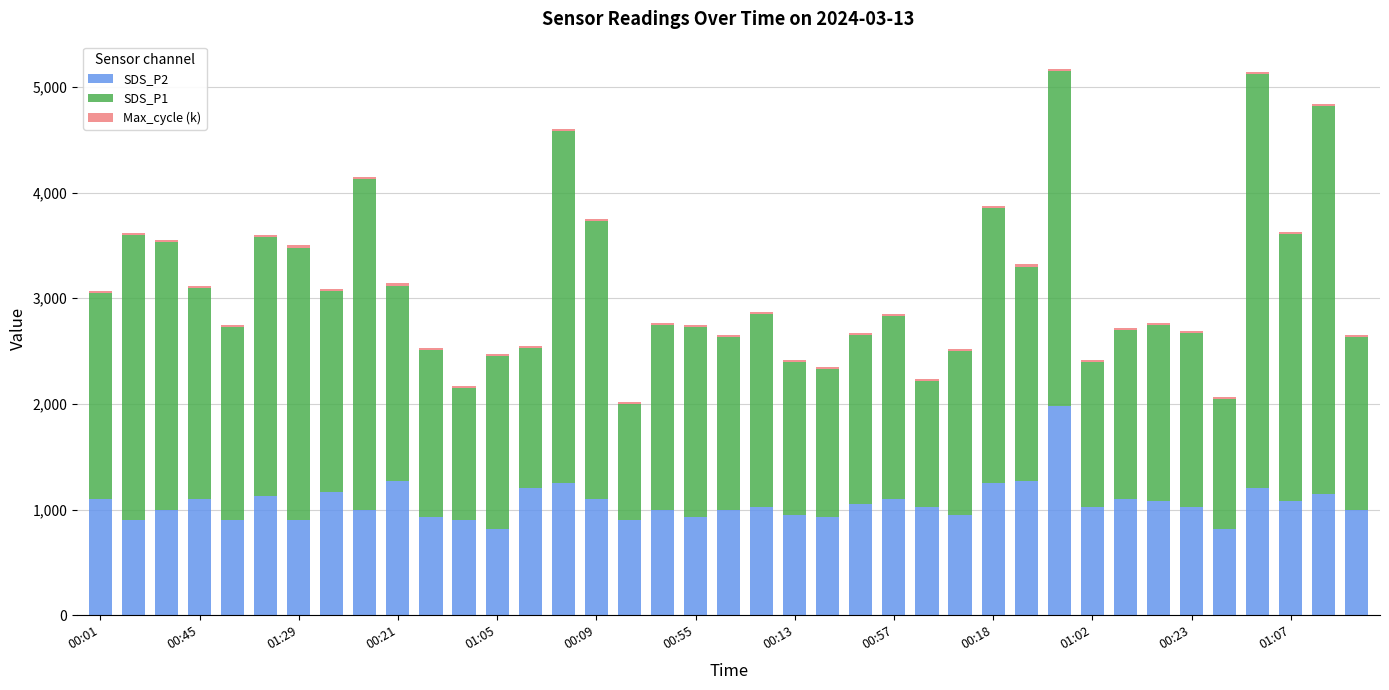

What is the minimum value for SDS_P2?

820.0